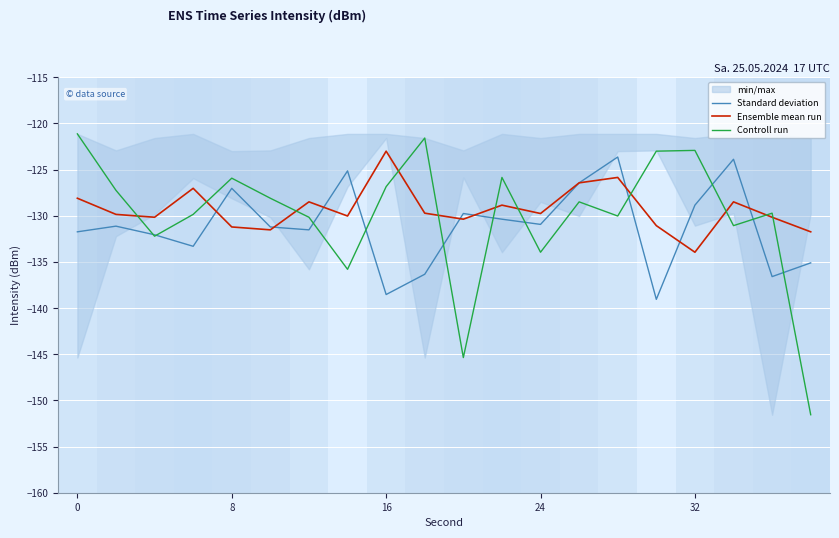

At which label does Ensemble mean run reach its minimum?

32